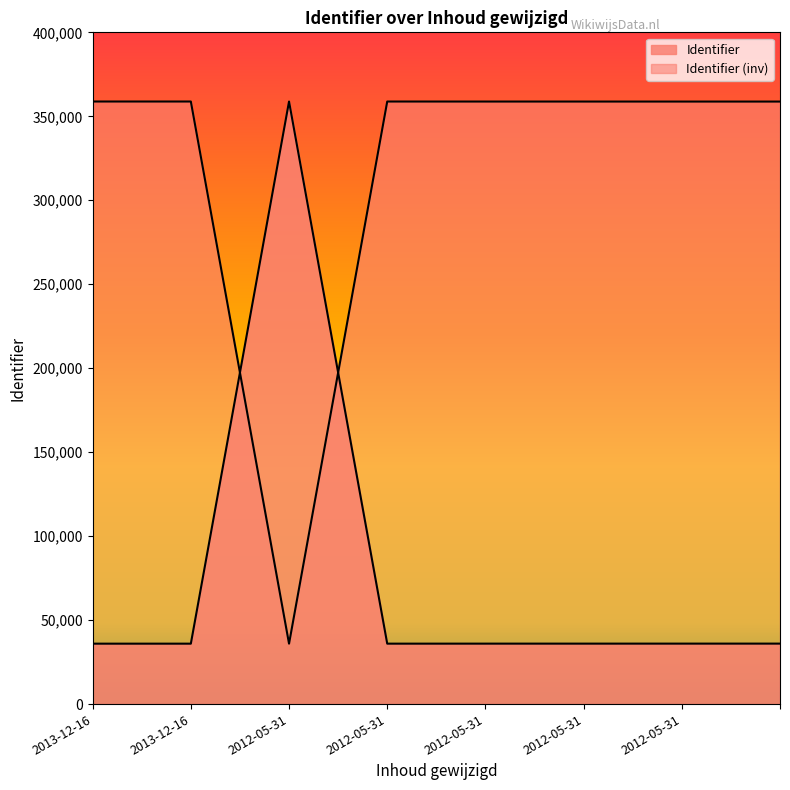

What is the smallest value displayed?

35977